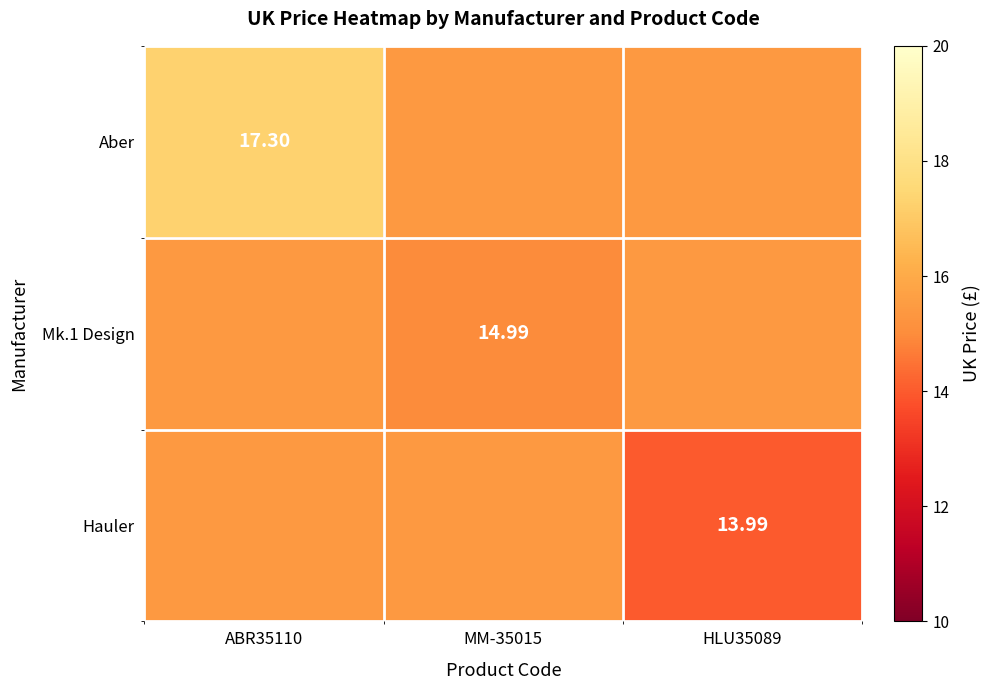

What is the average value of the Mk.1 Design series?

15.3